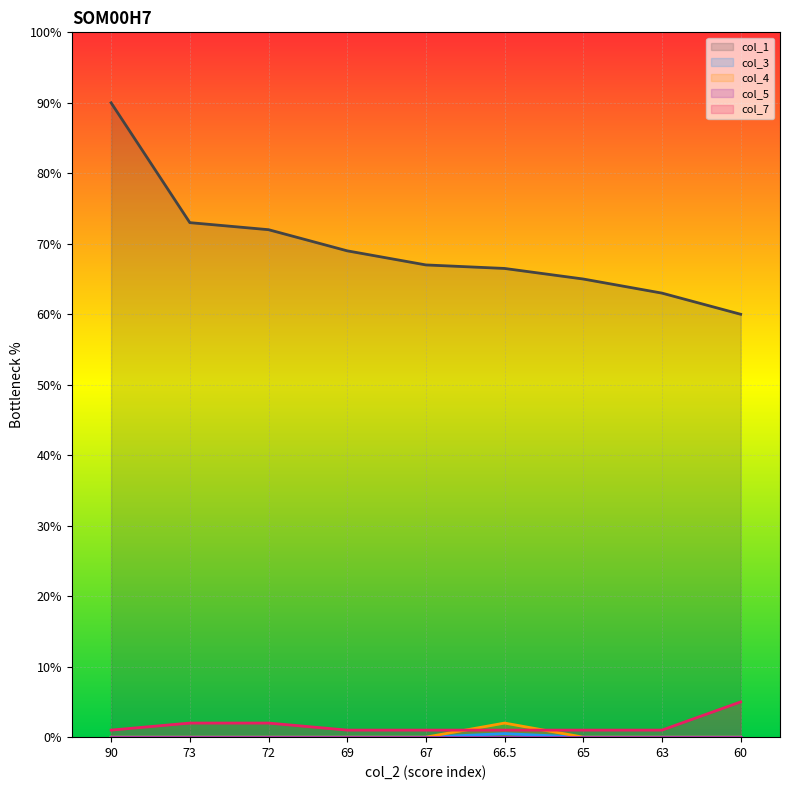

At which category does the chart reach its peak across all series?

90